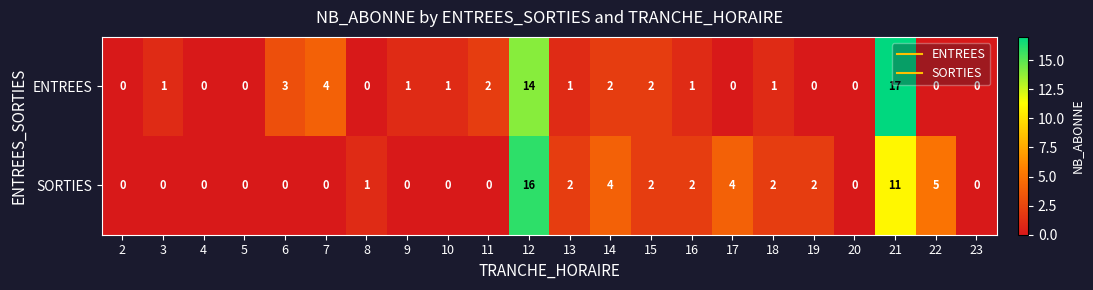

What is the sum of the SORTIES values at 22 and 5?

5